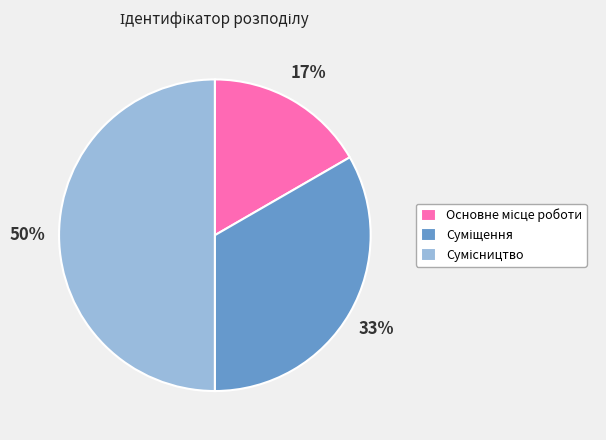

To the nearest percent, what is the average slice percentage?

33%